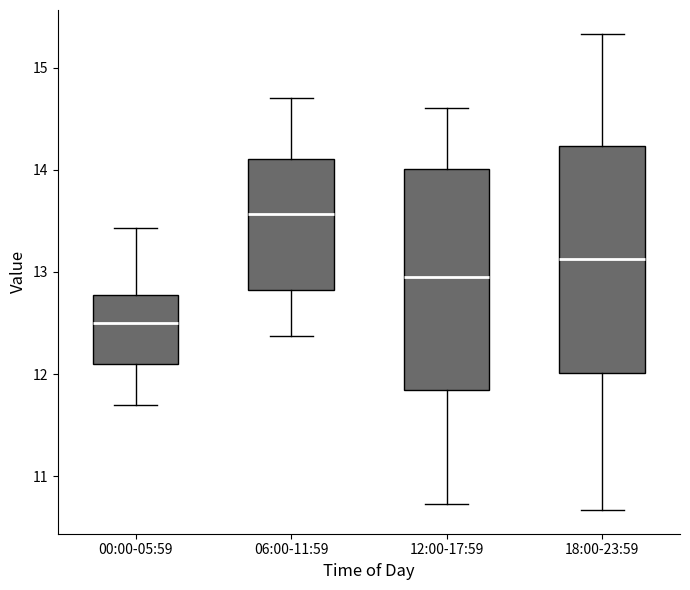

Reading left to right, read every box against the y-axis: the position of its median line, the range the box covers, and the ends of its whiskers. The values are not printed on the chart, so give them approximately, as read against the axis.

00:00-05:59: median 12.5, box 12.1 to 12.8, whiskers 11.7 to 13.4
06:00-11:59: median 13.6, box 12.8 to 14.1, whiskers 12.4 to 14.7
12:00-17:59: median 13.0, box 11.8 to 14.0, whiskers 10.7 to 14.6
18:00-23:59: median 13.1, box 12.0 to 14.2, whiskers 10.7 to 15.3